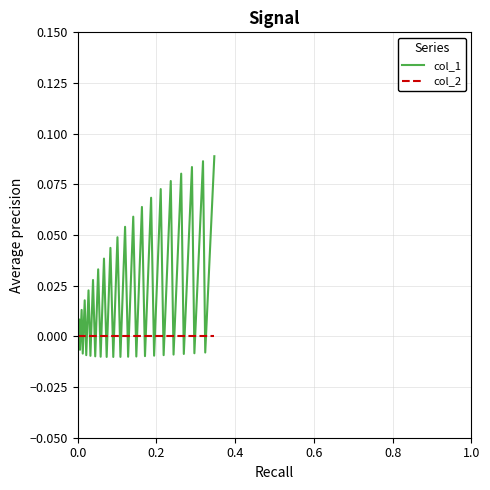

Rank the series by their average value, from highest to lowest.

col_1, col_2